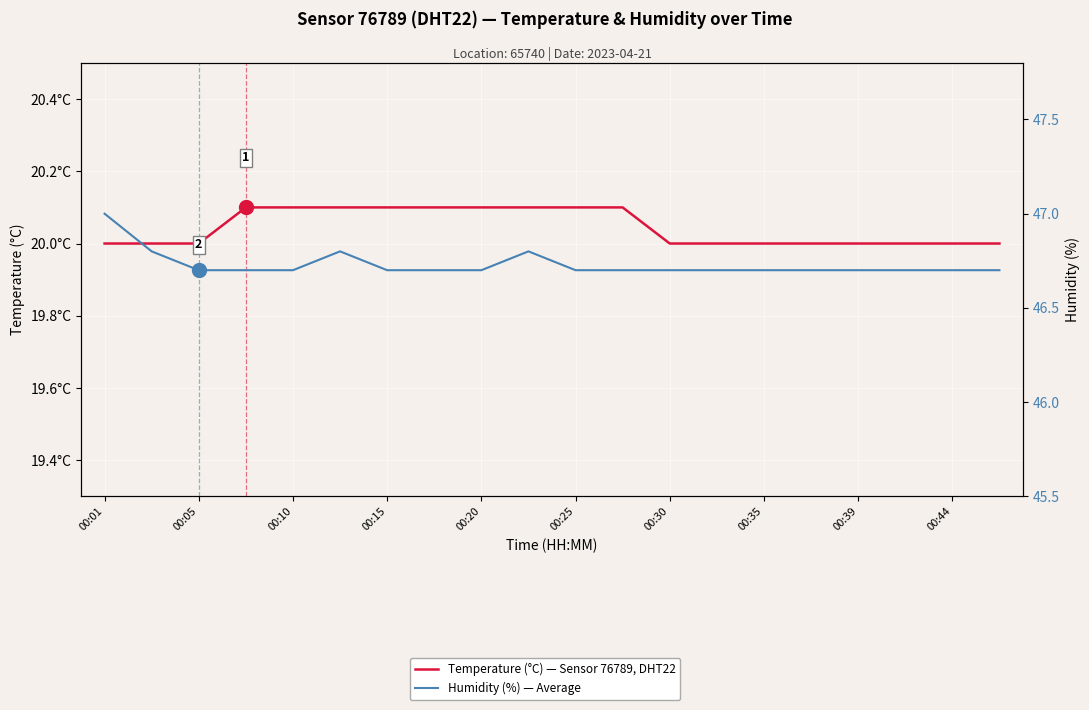

What is the label of the 6th point from the left?

00:25